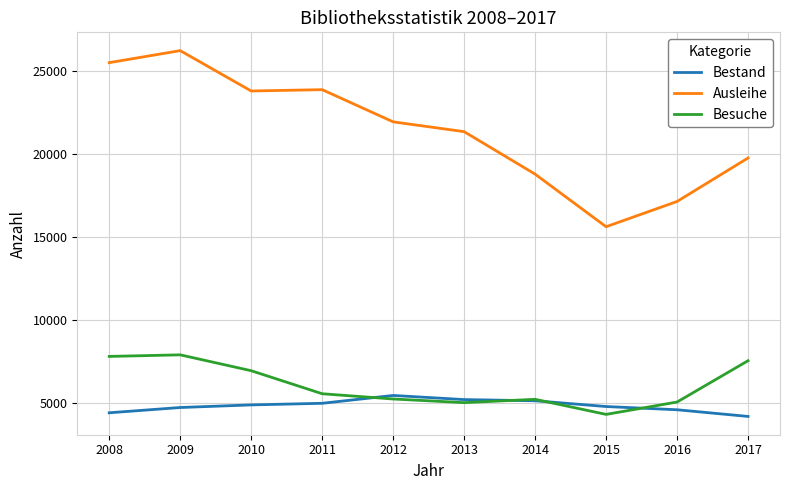

What is the difference between the Ausleihe values at 2014 and 2017?

975